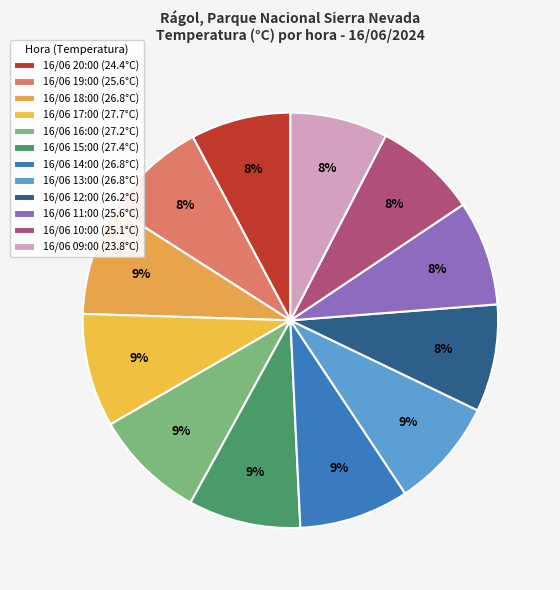

What percentage is the 16/06 19:00 slice, to the nearest percent?

8%